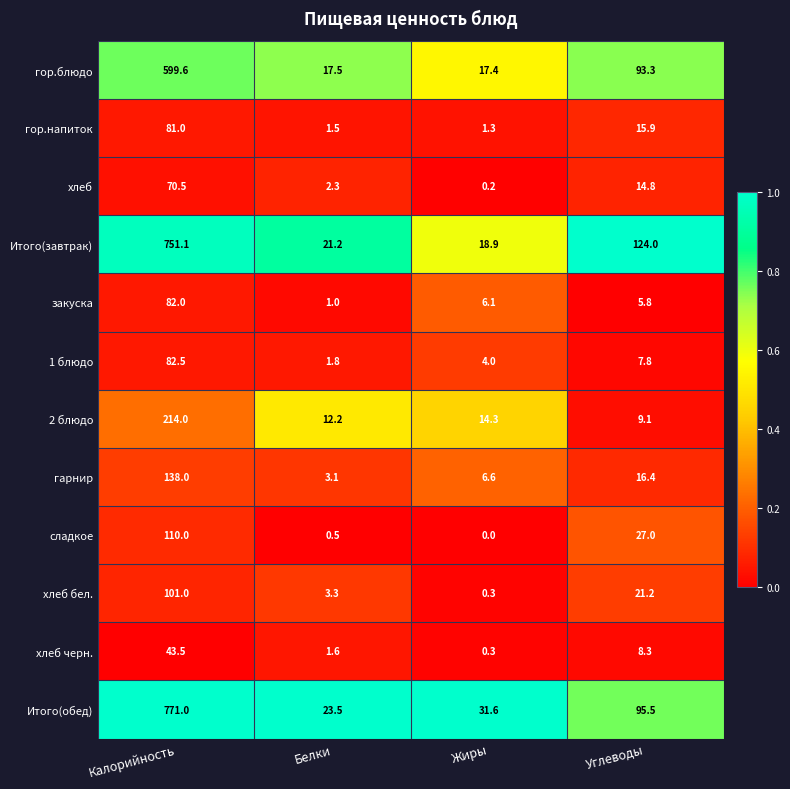

At which label does 2 блюдо reach its minimum?

Углеводы